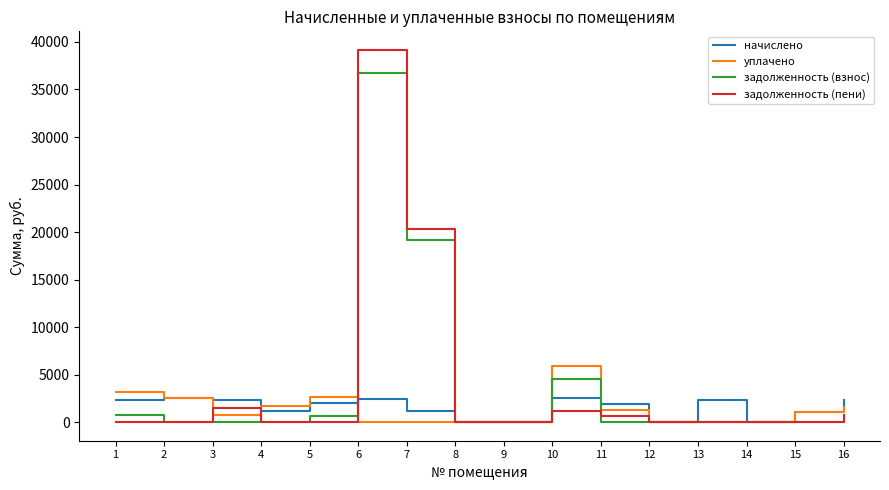

What is the maximum value for задолженность (пени)?

39161.0